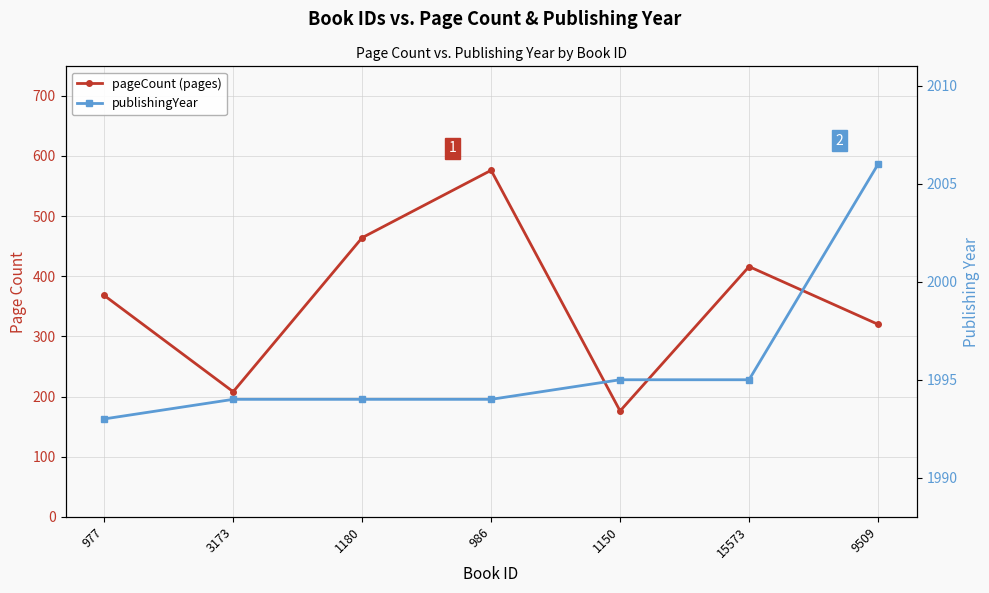

What is the greatest value displayed?

2006